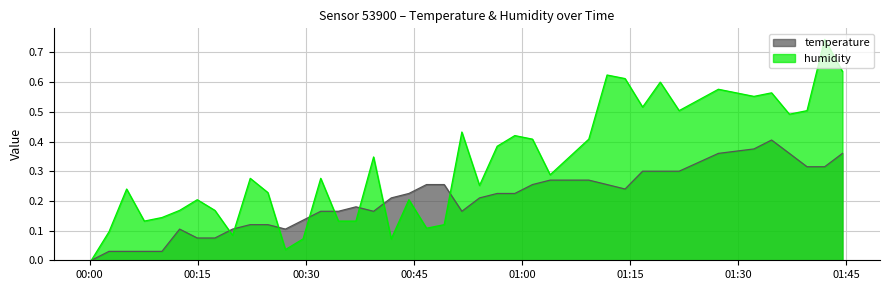

What are all the series names shown in the legend?

temperature, humidity